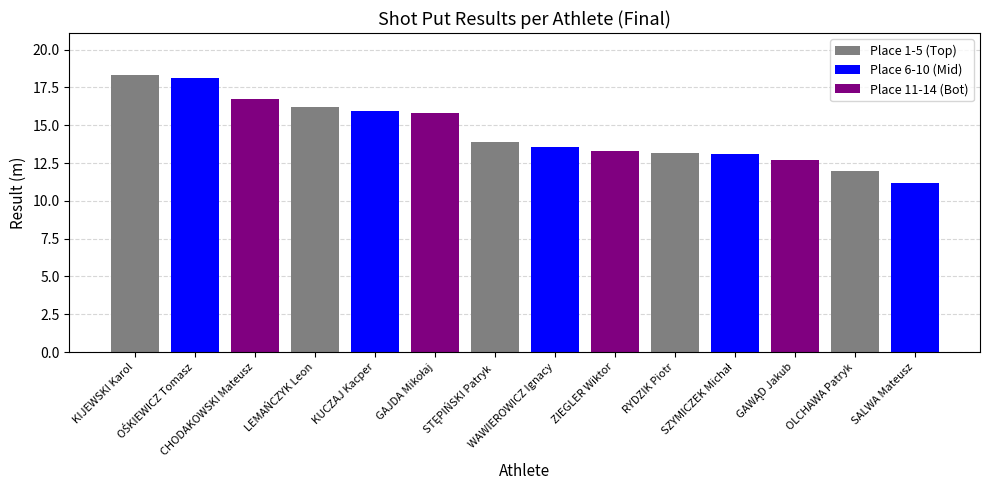

Reading left to right, transcribe all the data shown in this chart.

KIJEWSKI Karol=18.4	OŚKIEWICZ Tomasz=18.1	CHODAKOWSKI Mateusz=16.7	LEMAŃCZYK Leon=16.2	KUCZAJ Kacper=16.0	GAJDA Mikołaj=15.8	STĘPIŃSKI Patryk=13.9	WAWIEROWICZ Ignacy=13.6	ZIEGLER Wiktor=13.3	RYDZIK Piotr=13.2	SZYMICZEK Michał=13.1	GAWĄD Jakub=12.7	OLCHAWA Patryk=12.0	SALWA Mateusz=11.2